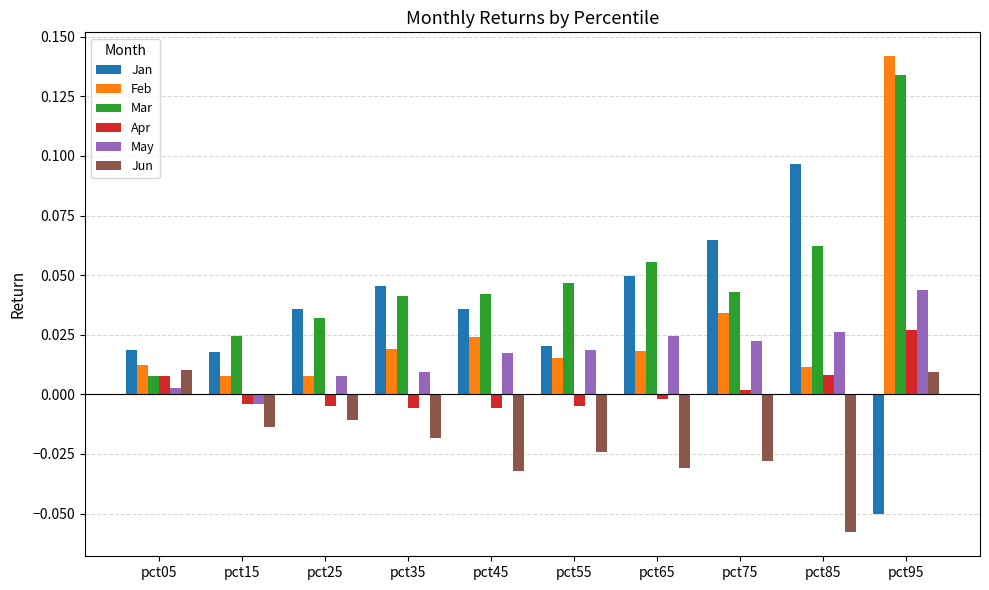

The value of Apr at pct55 is -0.0. True or false?

True